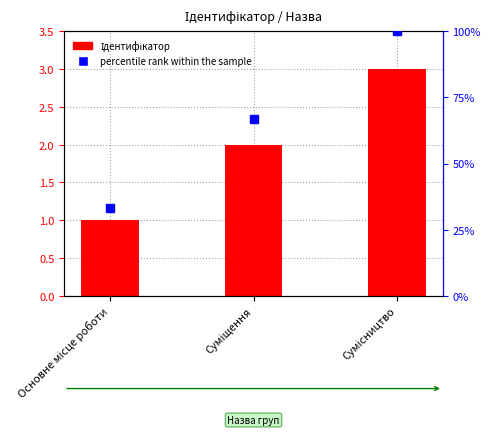

True or false: the data shows 1 at Основне місце роботи.

True